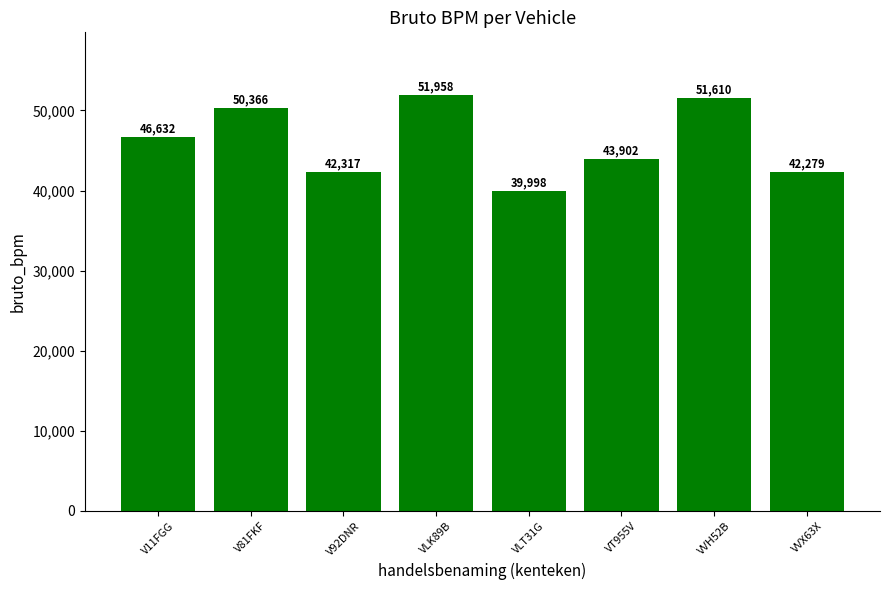

What is the difference between the maximum and second lowest values?

9679